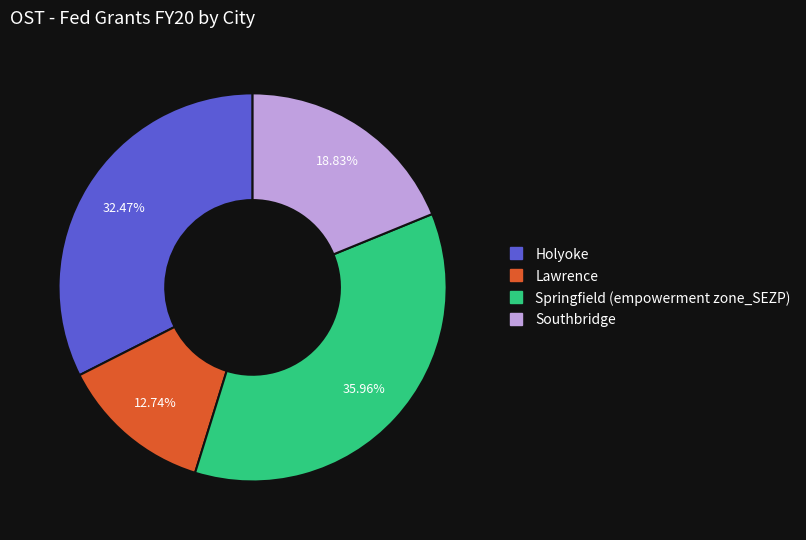

To the nearest percent, what portion does Springfield (empowerment zone_SEZP) represent?

36%